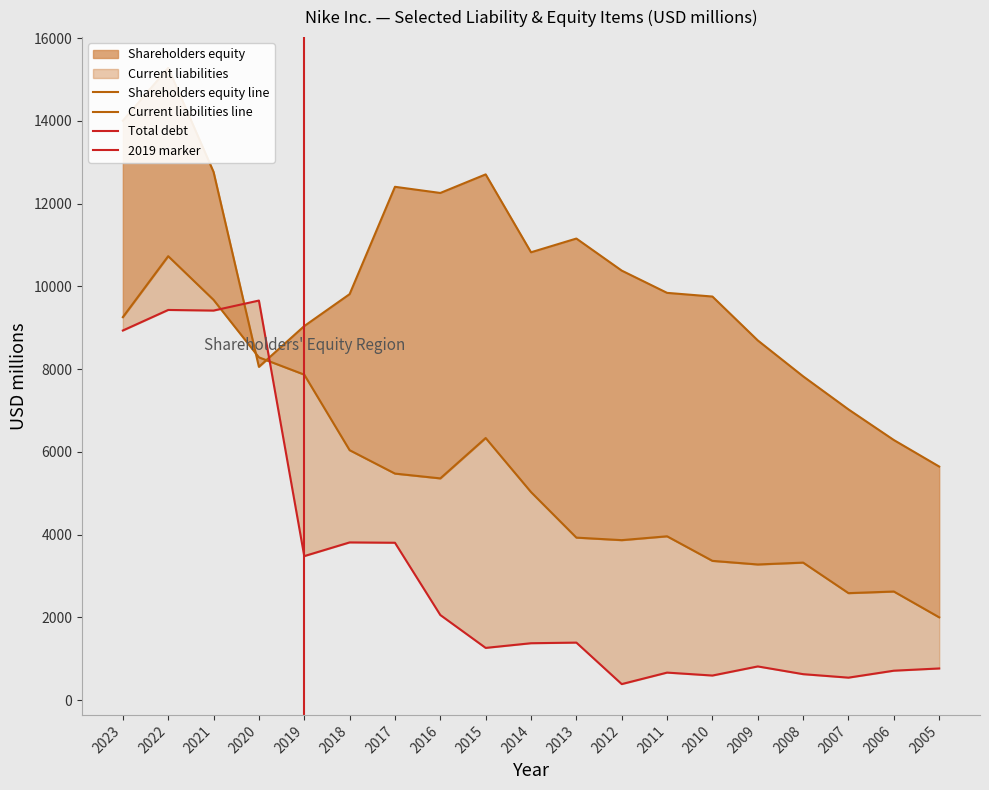

Does the chart have visible grid lines?

No